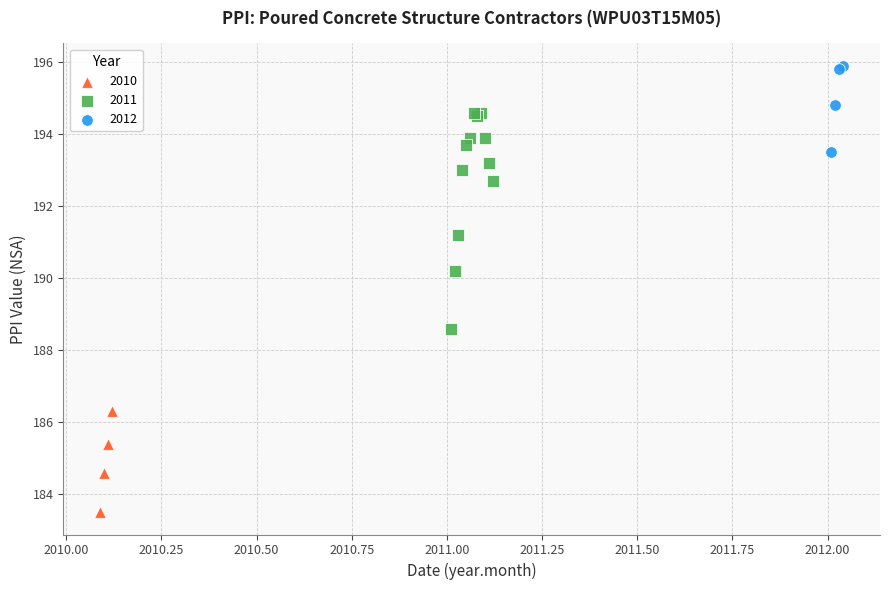

Which series has the widest spread of Y values?

2011